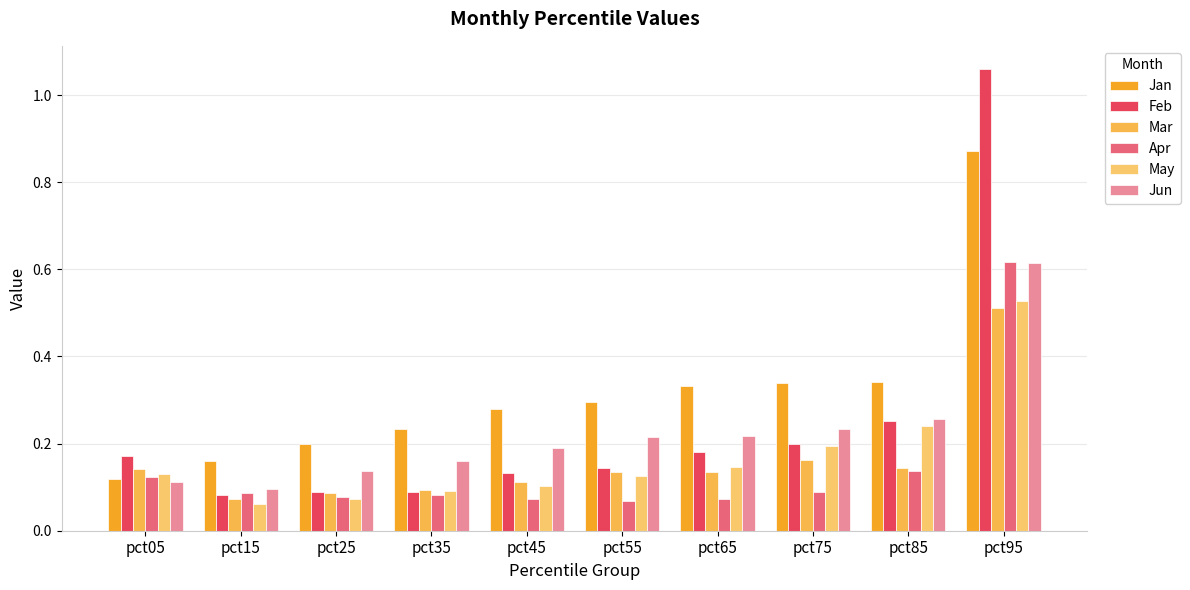

Where is Jun nearest to the value 0?

pct15